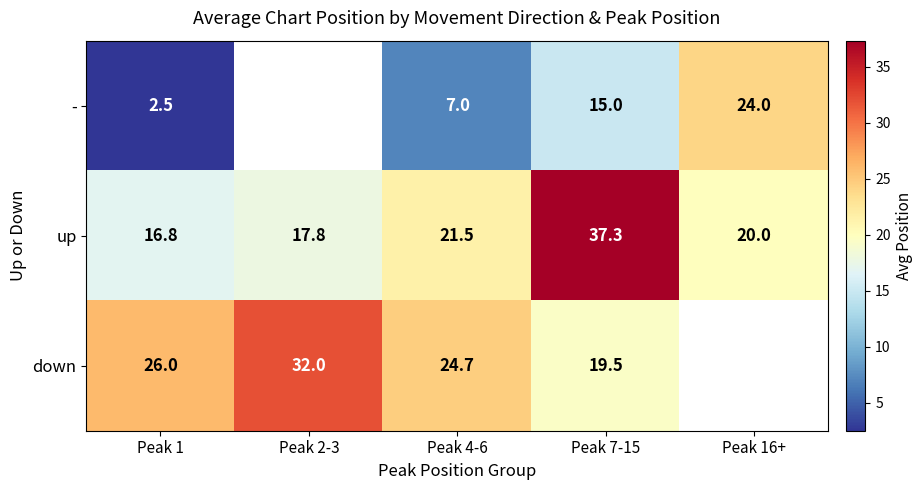

What is the difference between the highest and lowest values at Peak 1?

23.5